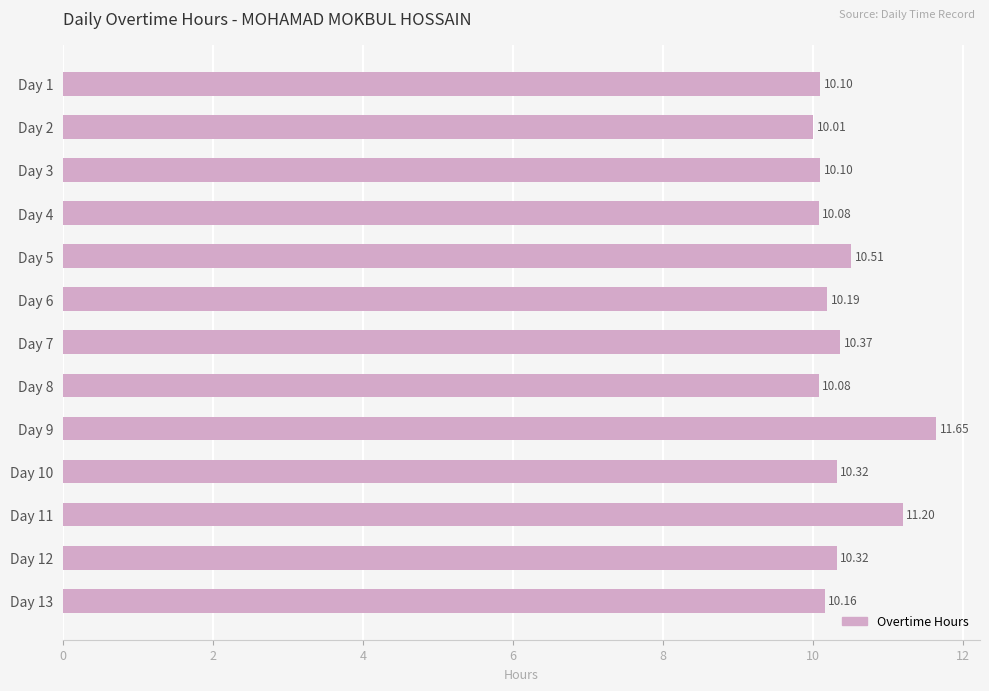

What is the average value?

10.4